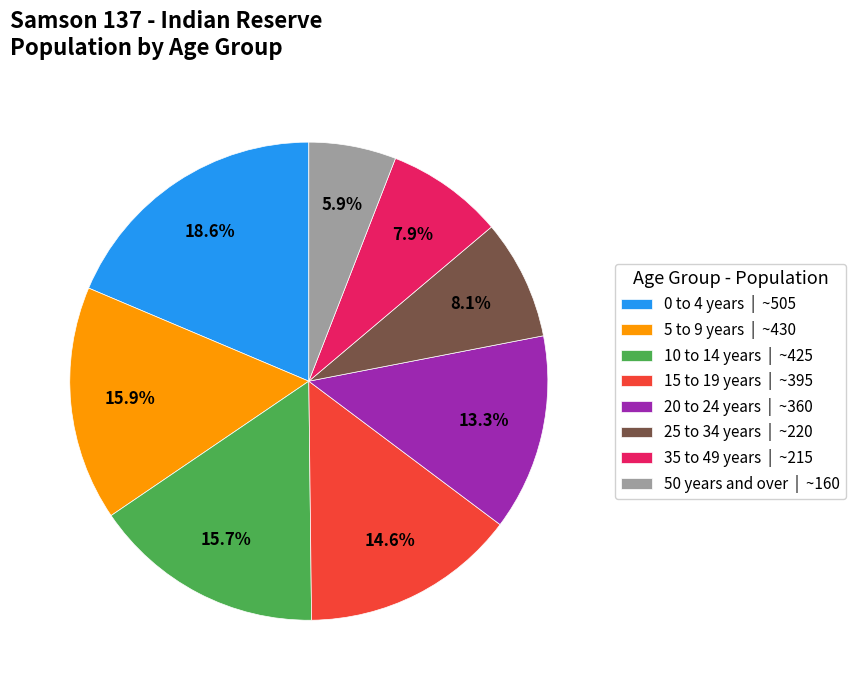

Combined, what portion of the pie is 20 to 24 years and 25 to 34 years?

21.4%